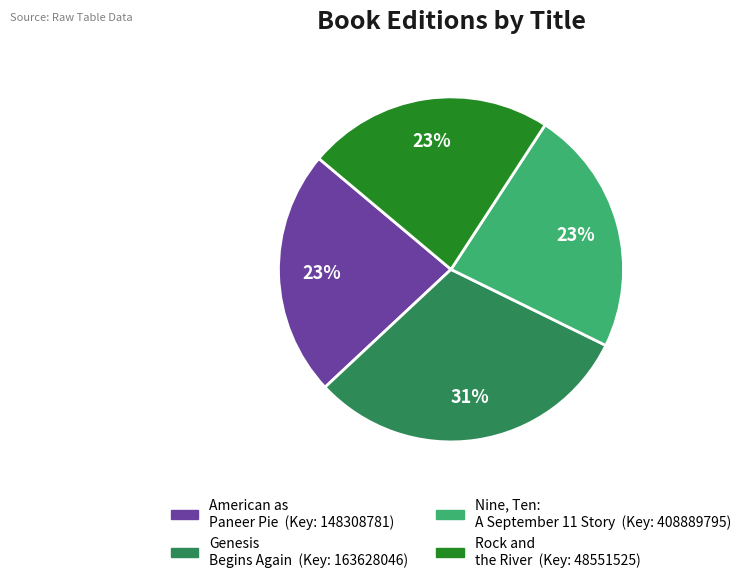

Is it true that Rock and the River is 13% of the pie?

False